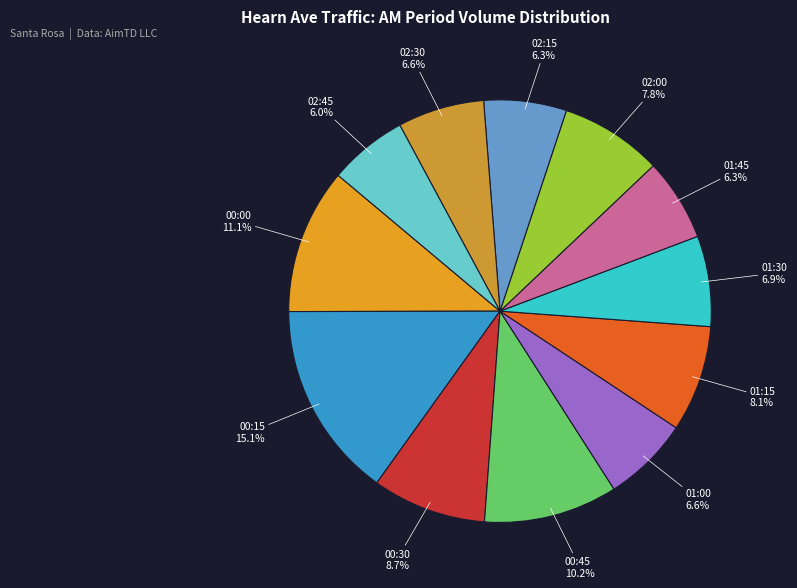

How much of the chart is everything except 01:45?

93.7%